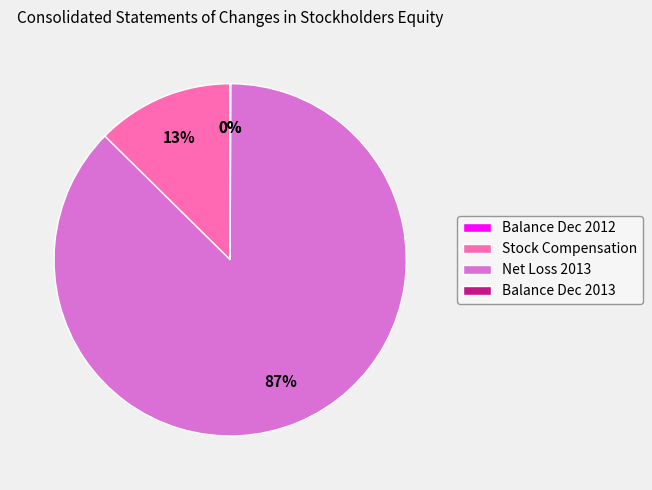

The Stock Compensation slice represents 20% of the pie. True or false?

False